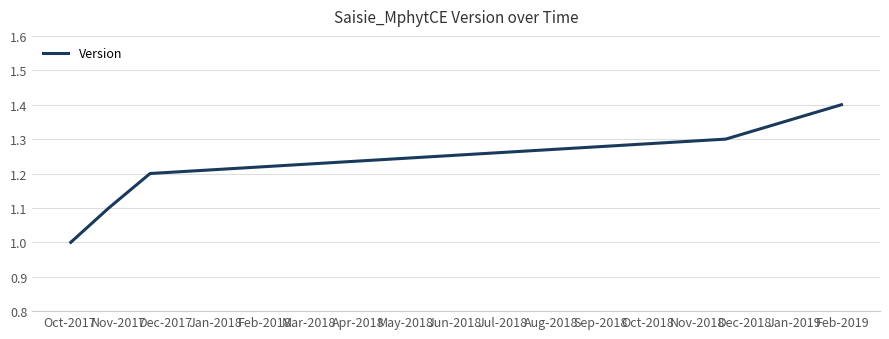

True or false: there are more than 0 points higher than both neighbors.

False